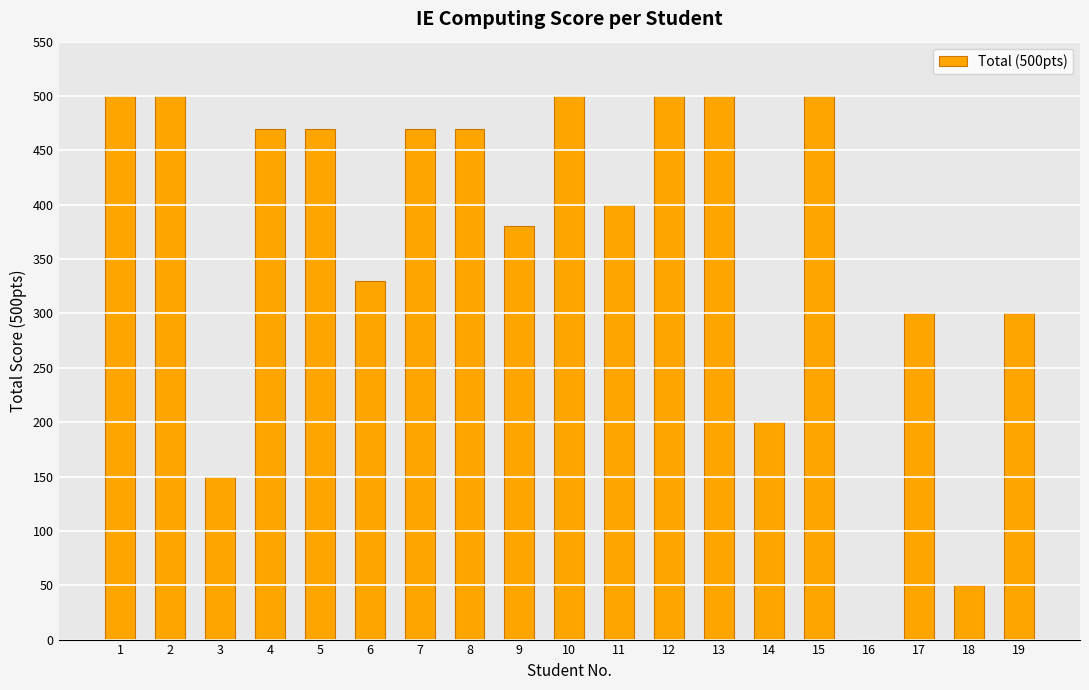

What is the maximum value shown in the chart?

500